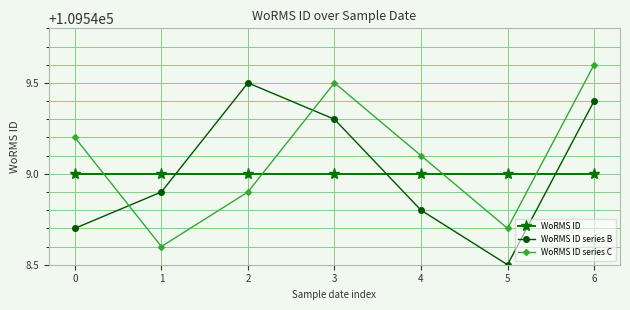

How many series are shown in this chart?

3